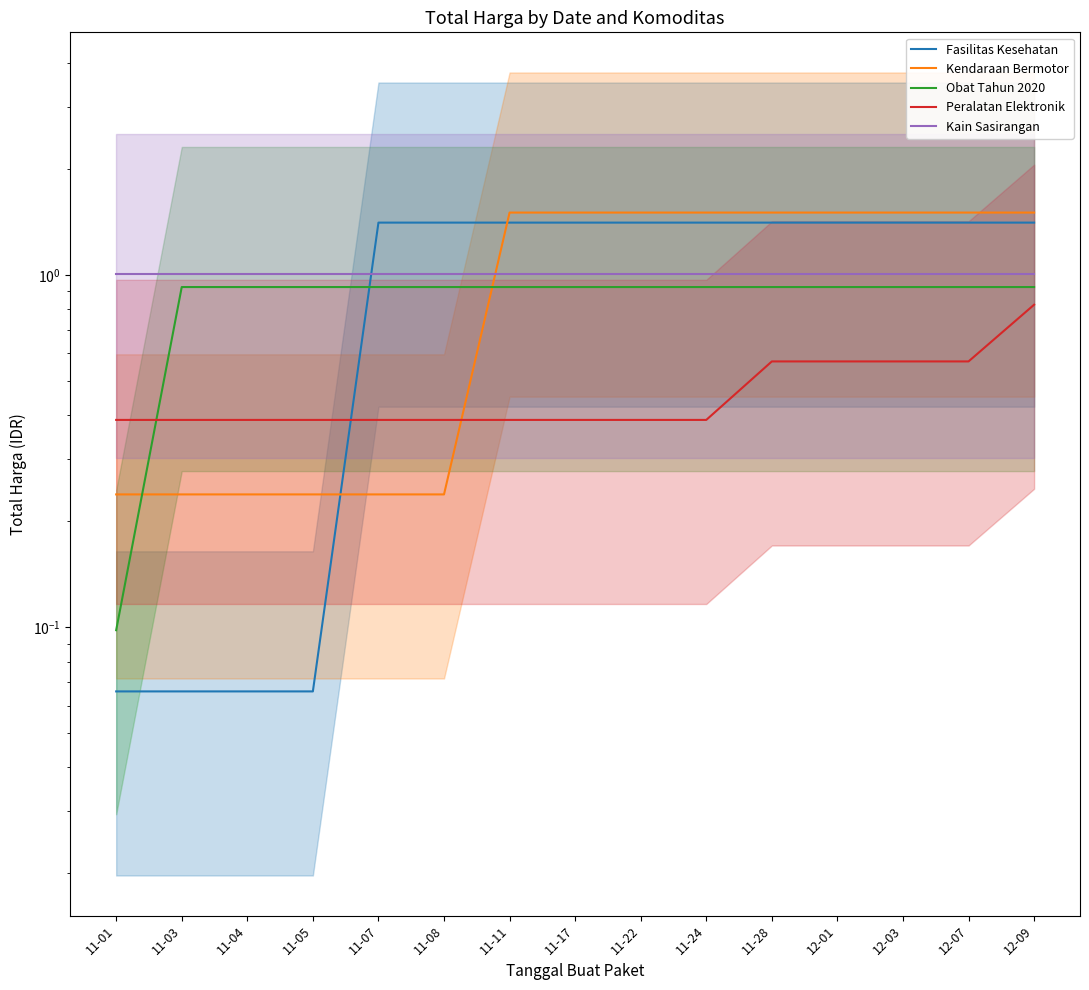

Which series ends up on top after the final intersection of Kendaraan Bermotor and Fasilitas Kesehatan?

Kendaraan Bermotor